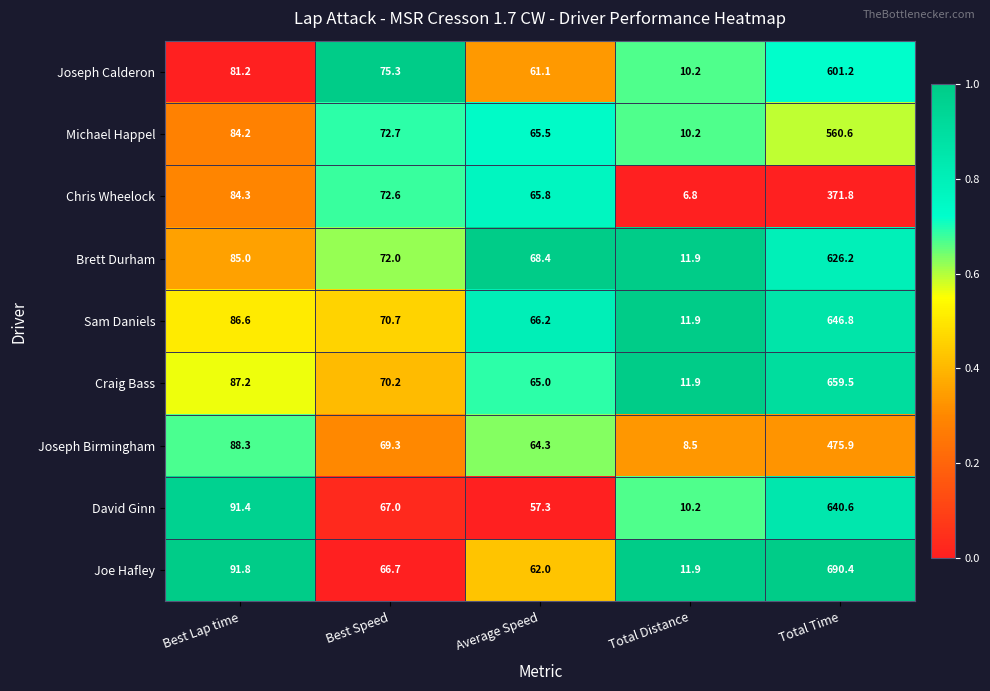

What is the average value of the David Ginn series?

173.3